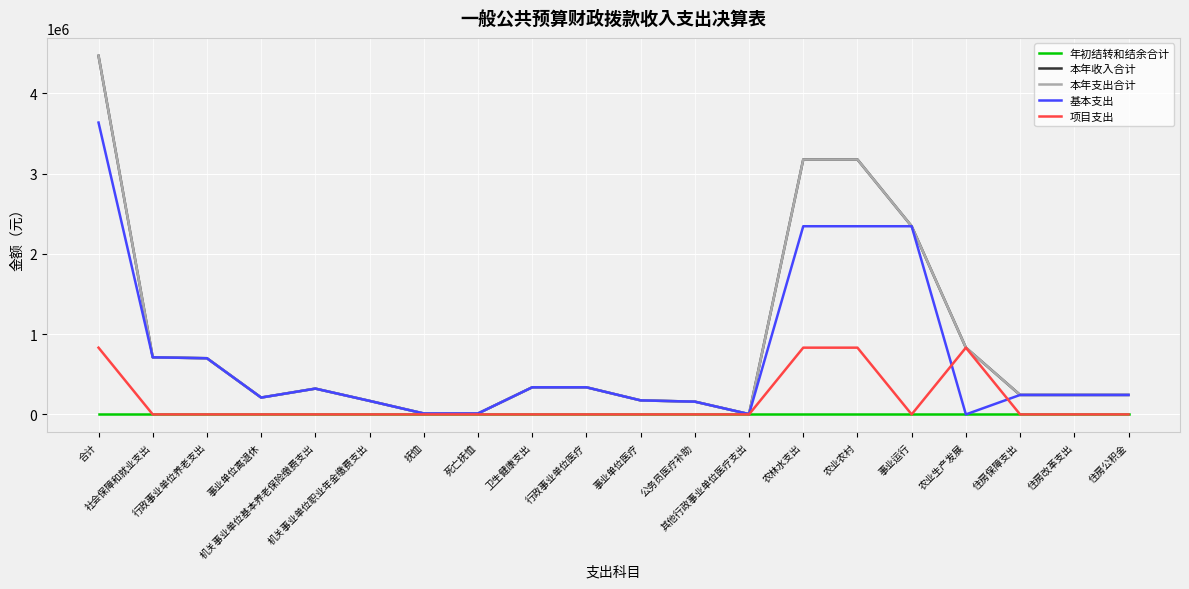

Does the chart have visible grid lines?

Yes